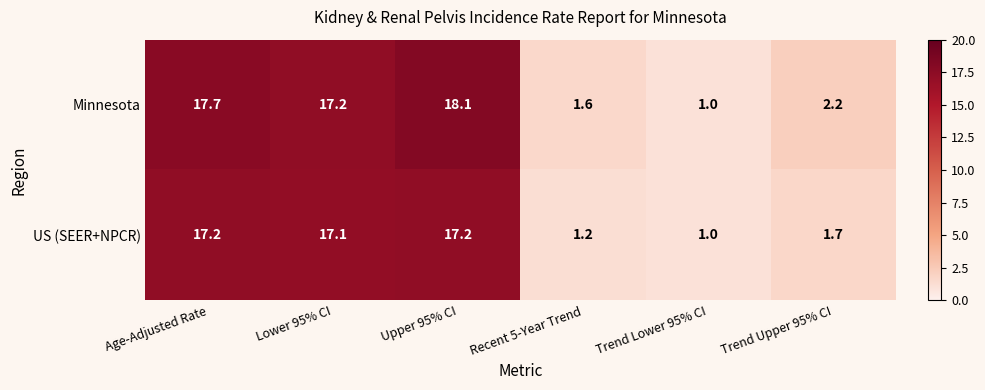

Reading right to left, what are all the values shown in this chart?

Minnesota: 2.2	1.0	1.6	18.1	17.2	17.7
US (SEER+NPCR): 1.7	1.0	1.2	17.2	17.1	17.2